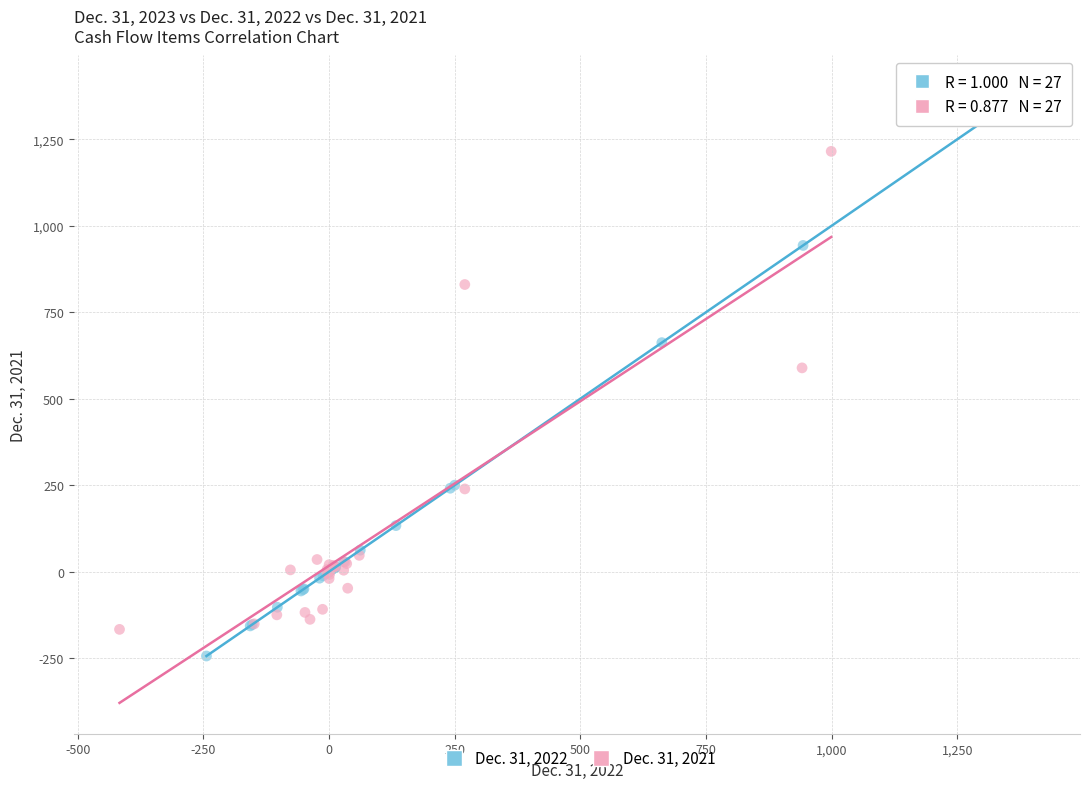

Which series has the widest spread of Y values?

Dec. 31, 2022